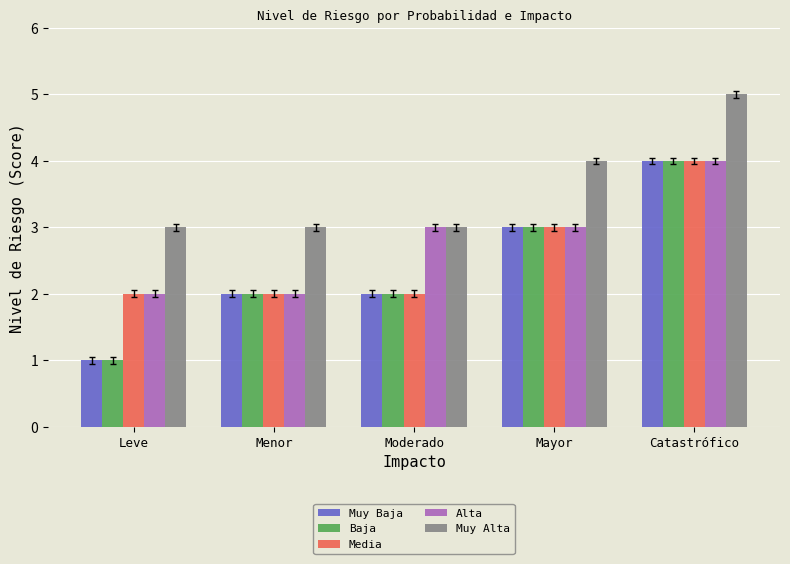

How many distinct data groups are displayed?

5